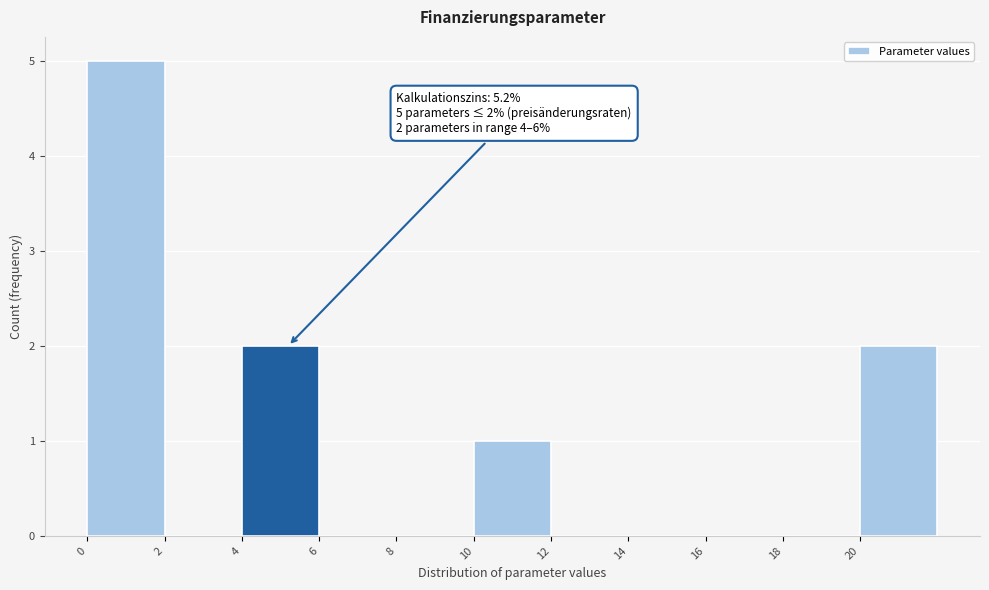

Over which range of the x-axis is the bar tallest?

0 to 2